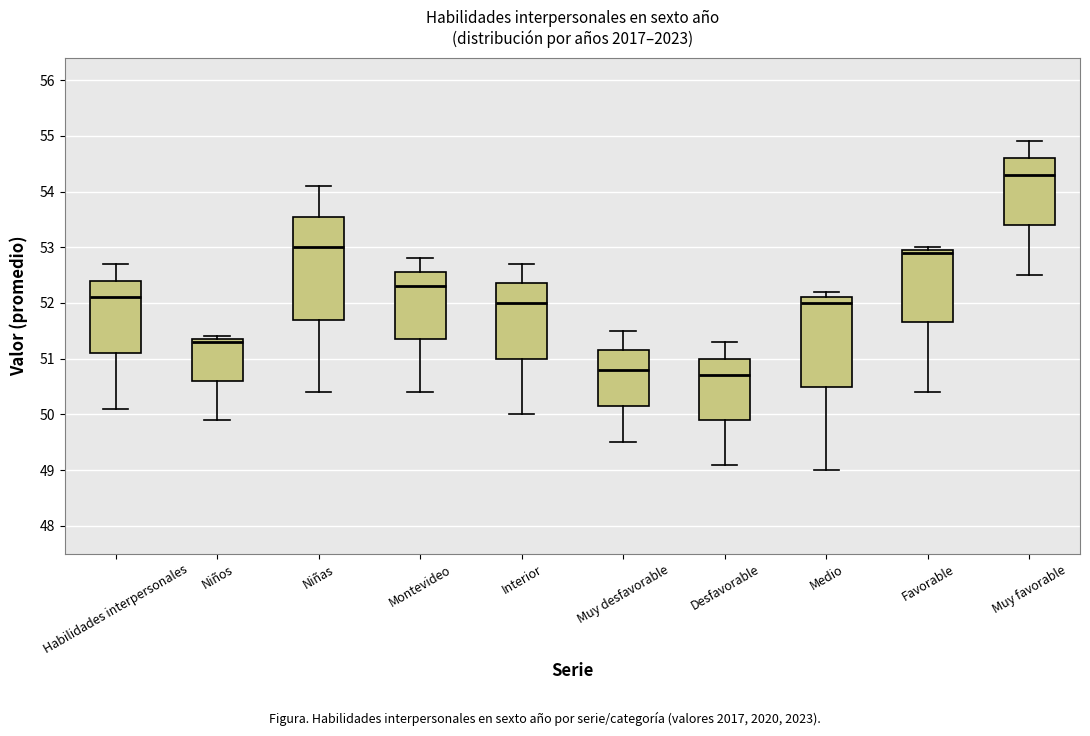

Which box is the tallest, from its lower edge to its upper edge?

Niñas